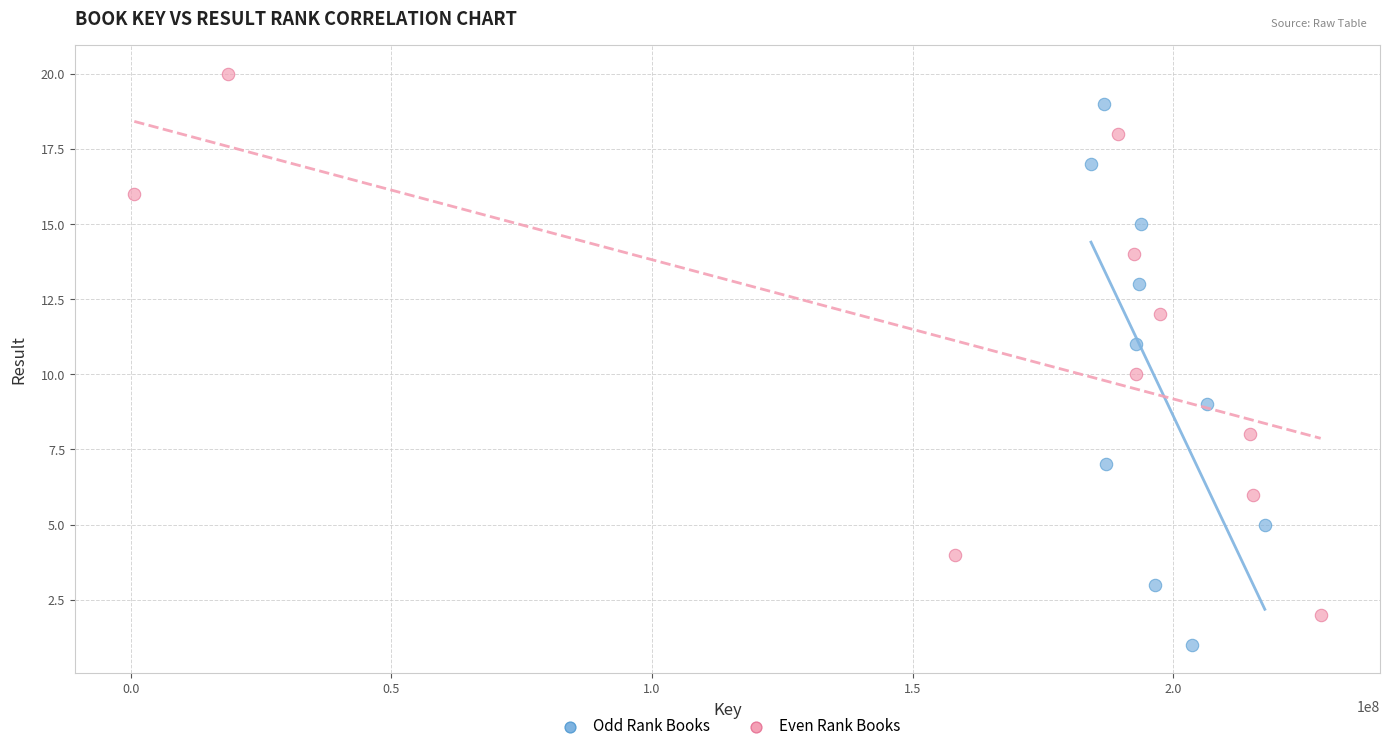

Which series contains the highest Y value?

Even Rank Books